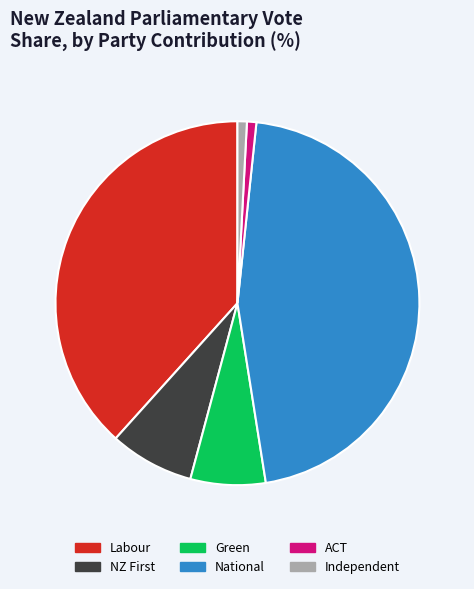

Does any single category account for the majority?

No